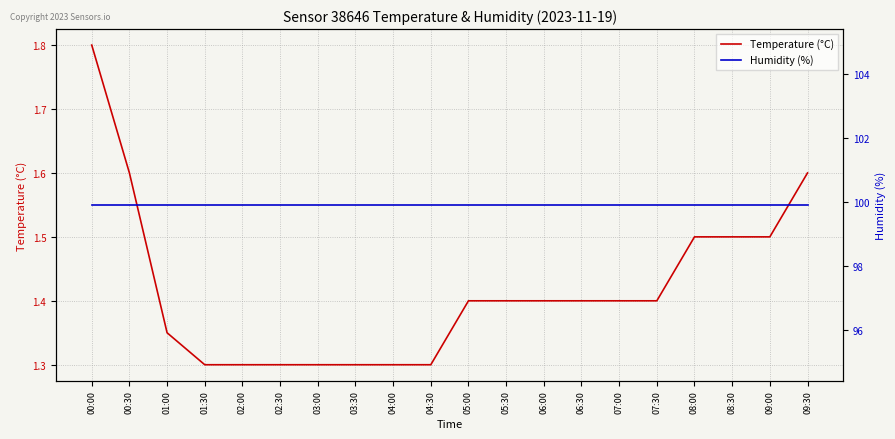

Is it true that Temperature (°C) equals 1.6 at 00:30?

True